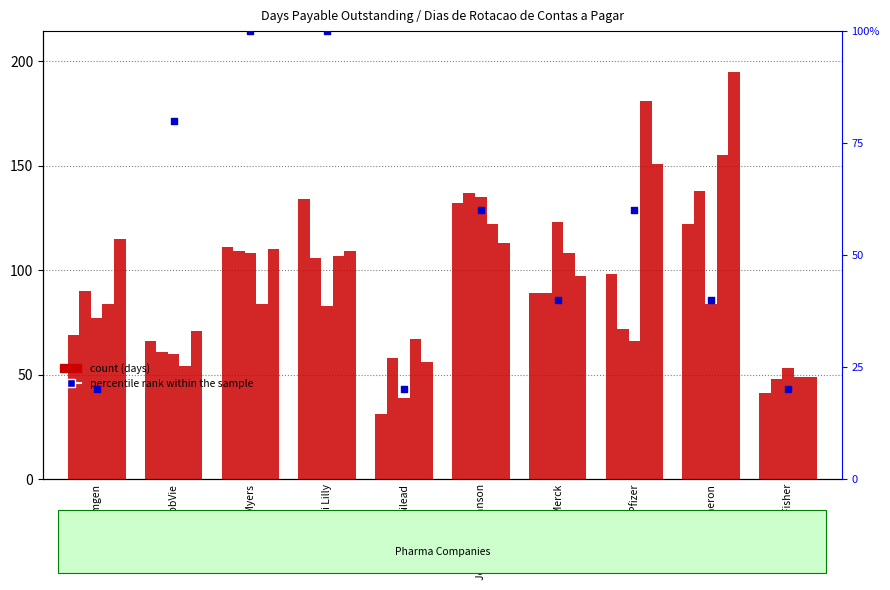

Which has a higher value, Bristol-Myers or AbbVie?

Bristol-Myers